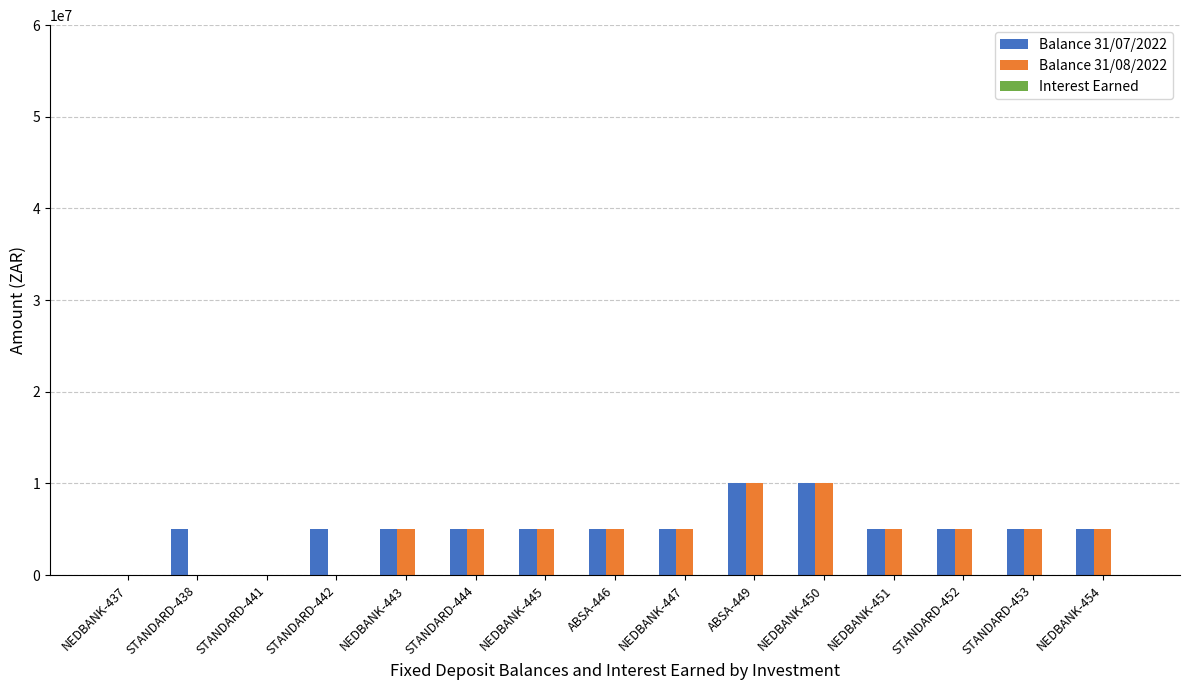

What is the sum of all Balance 31/08/2022 values?

65000000.0